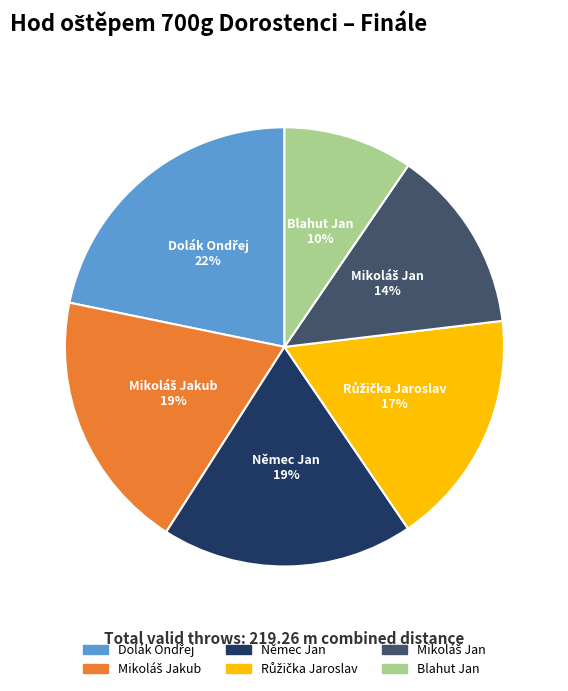

To the nearest percent, what is the difference between the largest and smallest slice percentages?

12%